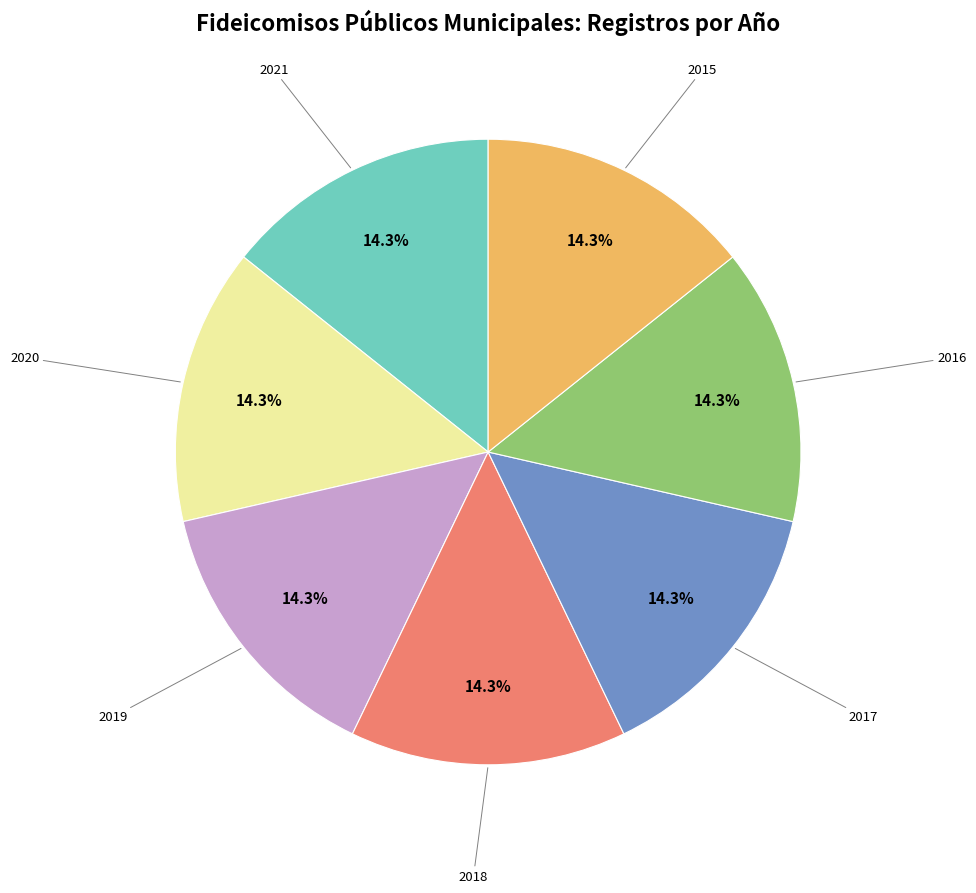

Combined, do 2021 and 2017 account for over 50%?

No